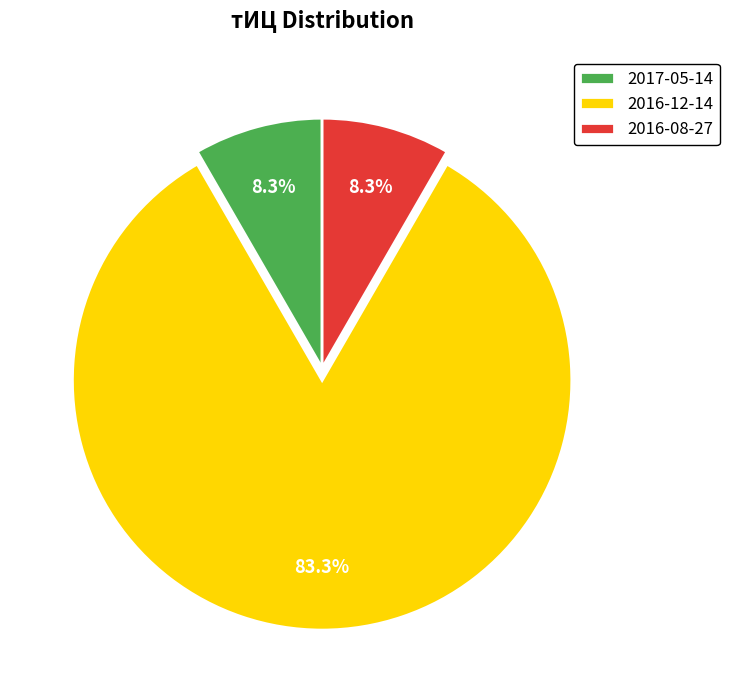

How many slices are in this pie chart?

3